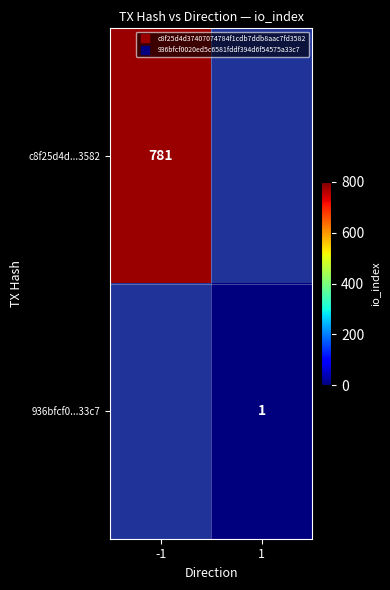

At -1, list the series in order from smallest to largest.

c8f25d4d...3582, 936bfcf0...33c7